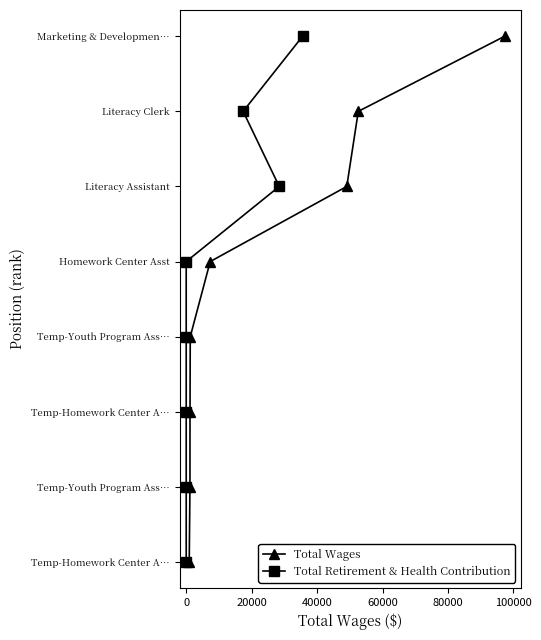

True or false: Total Wages has more than 0 interior local peaks.

False